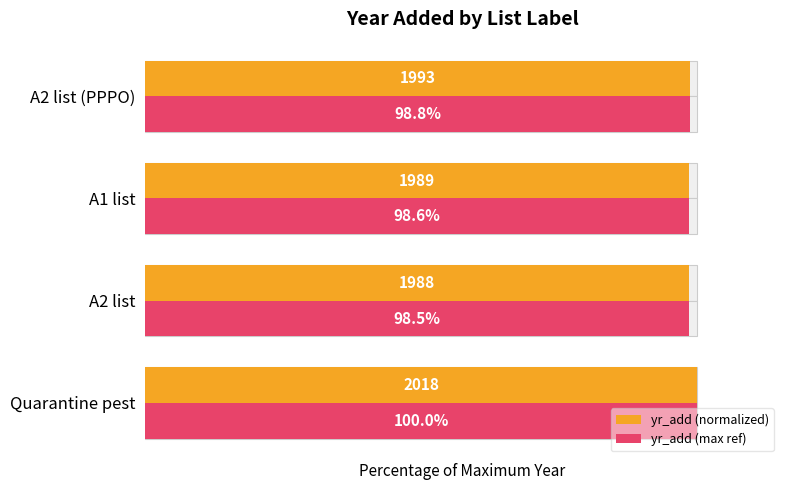

Is it true that yr_add (normalized) equals 98.8 at A2 list (PPPO)?

True